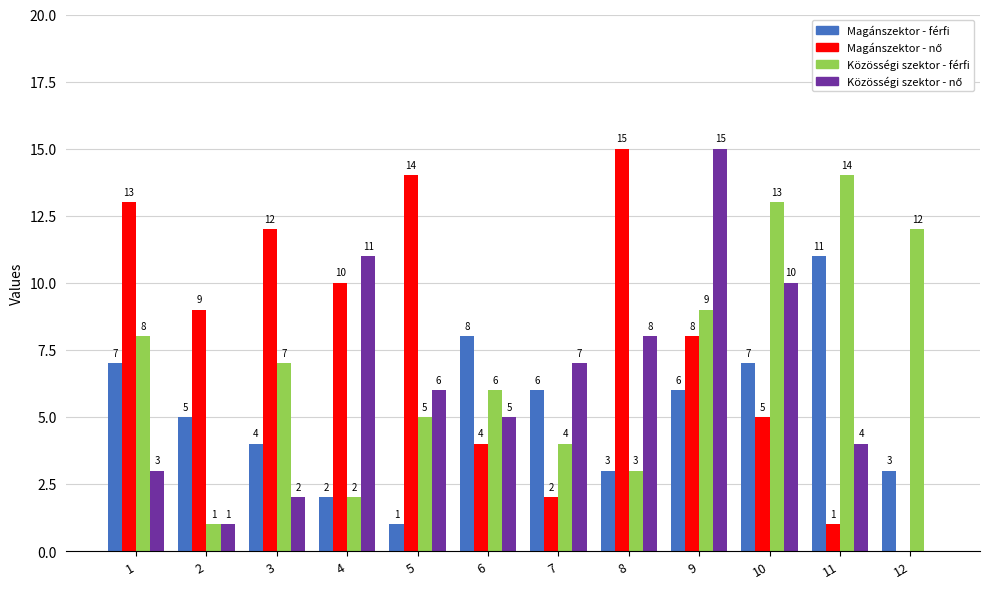

What is the total value across all series at 2?

16